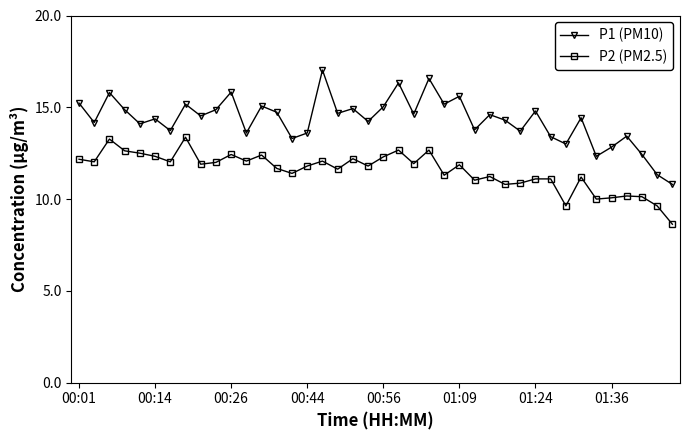

List the series in order of their peak value, lowest first.

P2 (PM2.5), P1 (PM10)